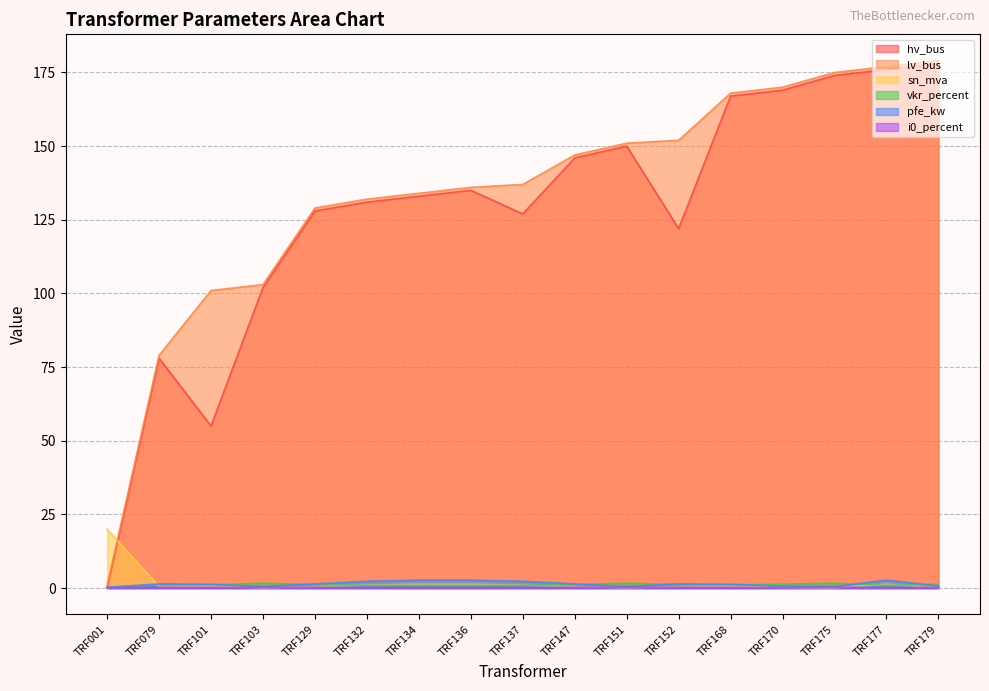

Reading right to left, extract all data points from this chart.

hv_bus: 178.0	176.0	174.0	169.0	167.0	122.0	150.0	146.0	127.0	135.0	133.0	131.0	128.0	102.0	55.0	78.0	0.0
lv_bus: 179.0	177.0	175.0	170.0	168.0	152.0	151.0	147.0	137.0	136.0	134.0	132.0	129.0	103.0	101.0	79.0	1.0
sn_mva: 0.2	1.2	0.2	0.2	0.6	0.5	0.2	0.5	1.0	1.2	1.2	1.0	0.5	0.2	0.6	0.5	20.0
vkr_percent: 1.3	0.9	1.6	1.3	1.1	1.2	1.6	1.2	1.0	0.9	0.9	1.0	1.2	1.6	1.1	1.2	0.1
pfe_kw: 0.7	2.7	0.5	0.7	1.3	1.4	0.5	1.4	2.3	2.7	2.7	2.3	1.4	0.5	1.3	1.4	0.3
i0_percent: 0.3	0.2	0.3	0.3	0.2	0.3	0.3	0.3	0.2	0.2	0.2	0.2	0.3	0.3	0.2	0.3	0.2